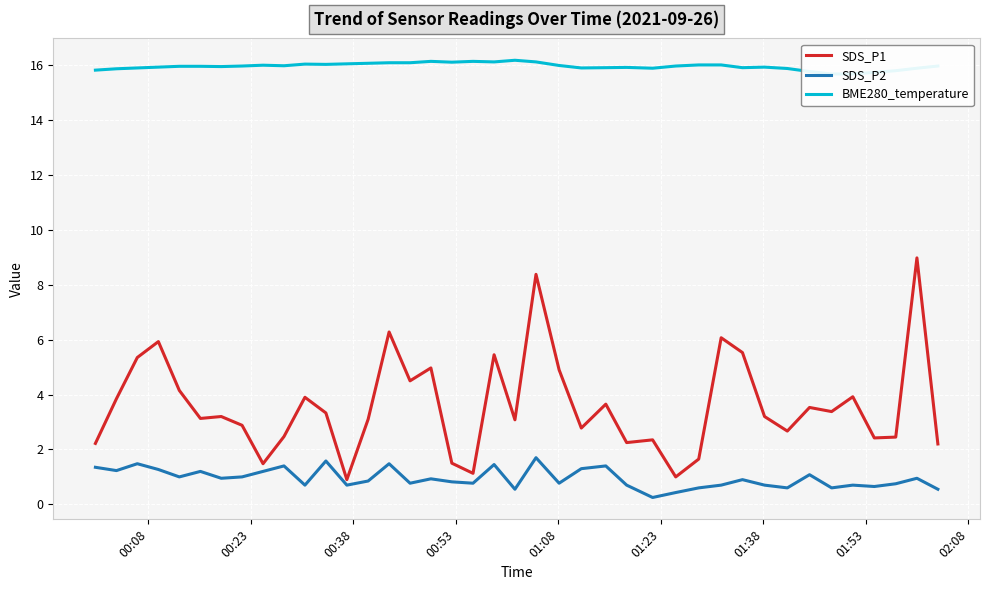

What is the greatest value displayed?

16.2